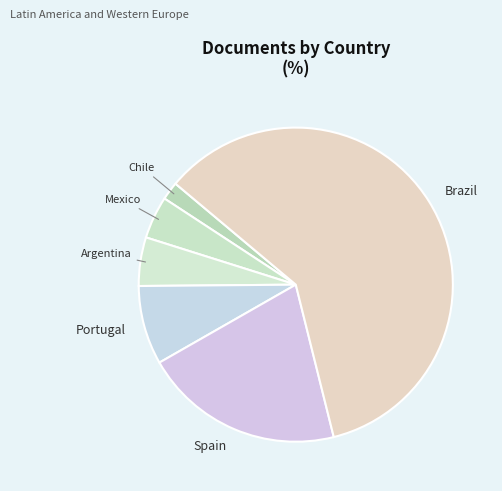

Which category has the biggest portion of the pie?

Brazil